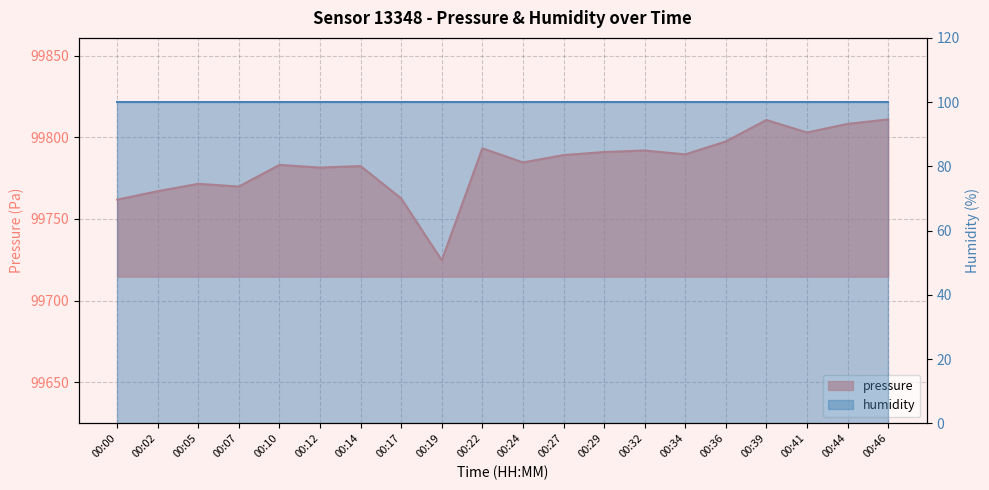

What is the approximate value at 00:36?

99797.6